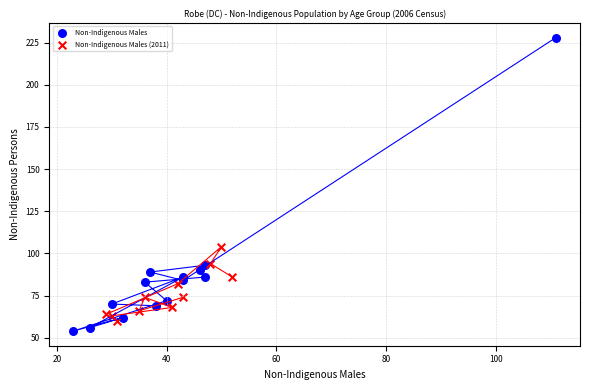

Which series contains the highest Y value?

Non-Indigenous Males